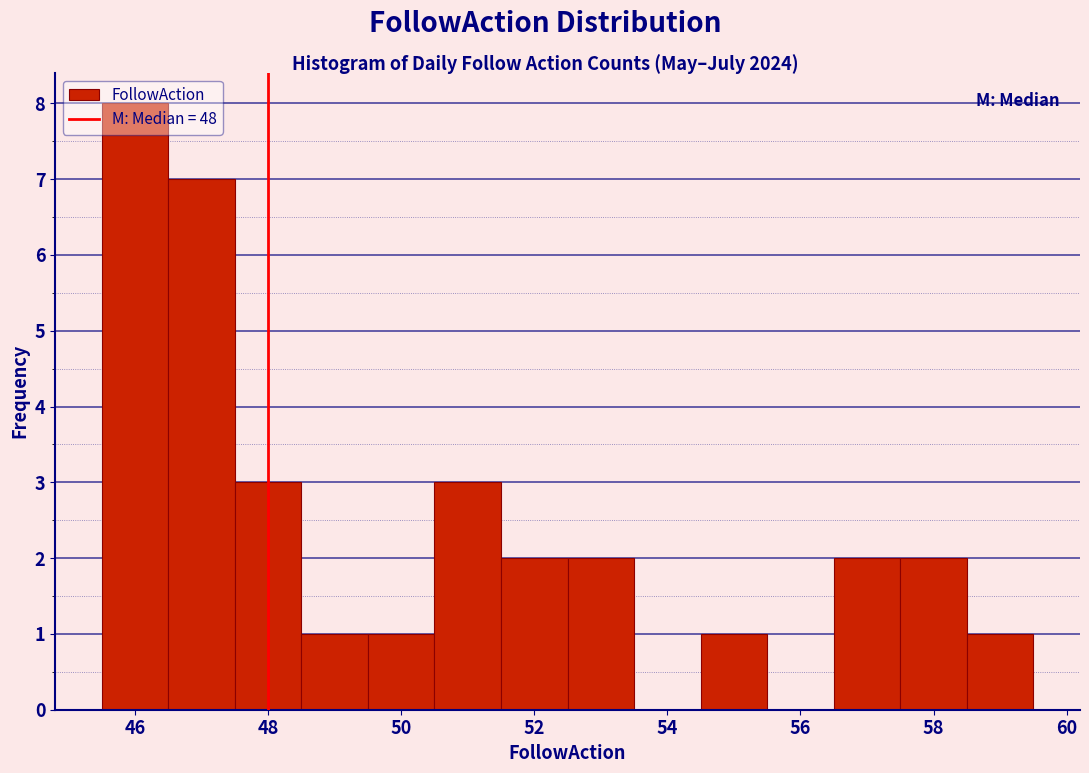

Reading left to right, list every bar in this chart as the range it spans on the x-axis followed by its height. Neither the bar edges nor the heights are printed on the chart, so give them approximately, as read against the axes.

45.5 to 46.5: 8
46.5 to 47.5: 7
47.5 to 48.5: 3
48.5 to 49.5: 1
49.5 to 50.5: 1
50.5 to 51.5: 3
51.5 to 52.5: 2
52.5 to 53.5: 2
53.5 to 54.5: 0
54.5 to 55.5: 1
55.5 to 56.5: 0
56.5 to 57.5: 2
57.5 to 58.5: 2
58.5 to 59.5: 1